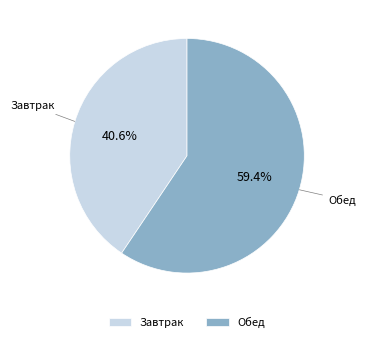

What portion of the pie excludes Завтрак?

59.4%